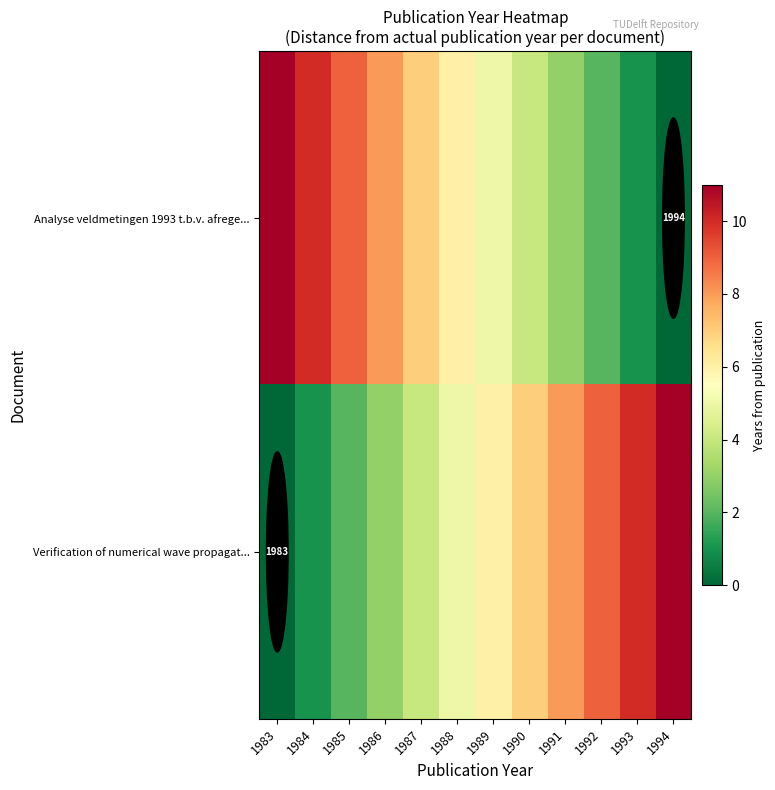

What is the approximate value of Analyse veldmetingen 1993 t.b.v. afrege... at 1987?

7